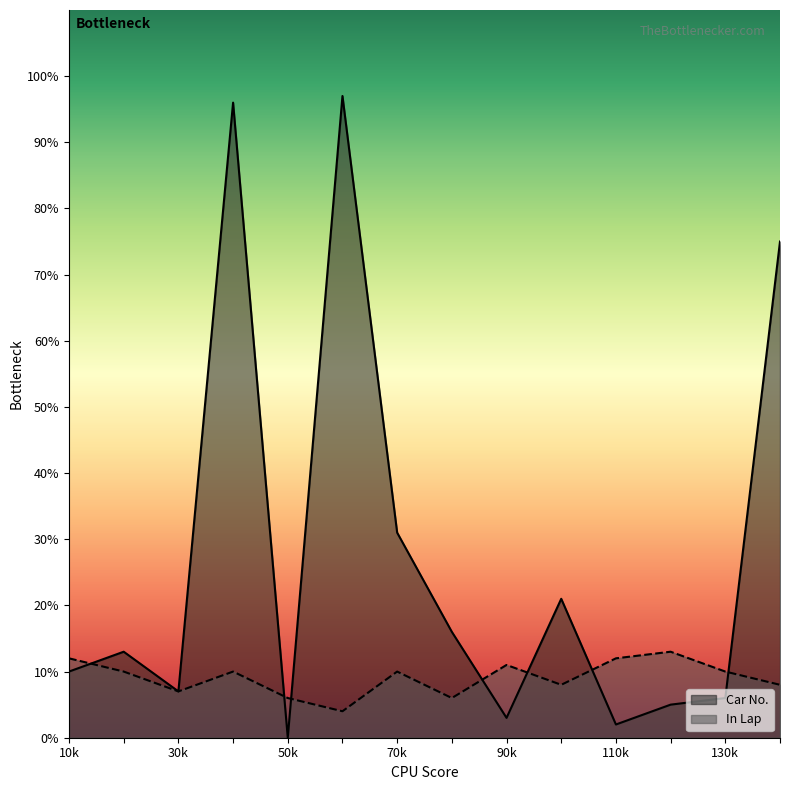

Which series has the largest total across all categories?

Car No.